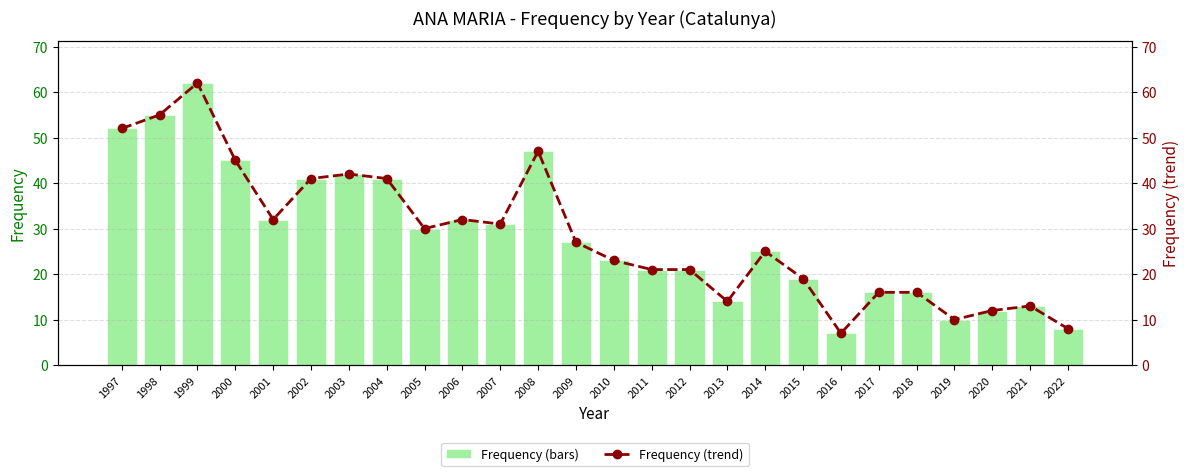

How many data points does each series have?

26